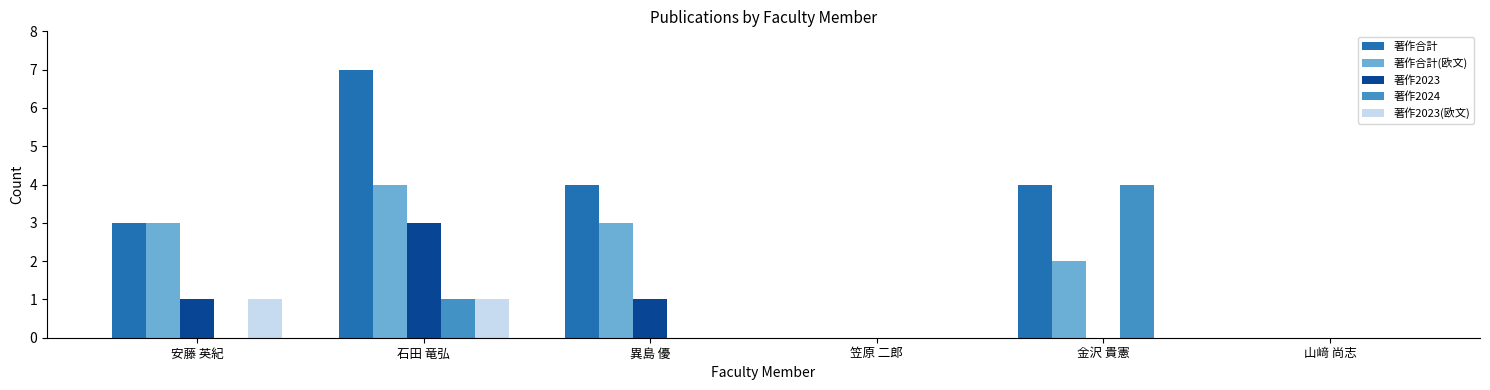

At which category is the sum across all series the highest?

石田 竜弘